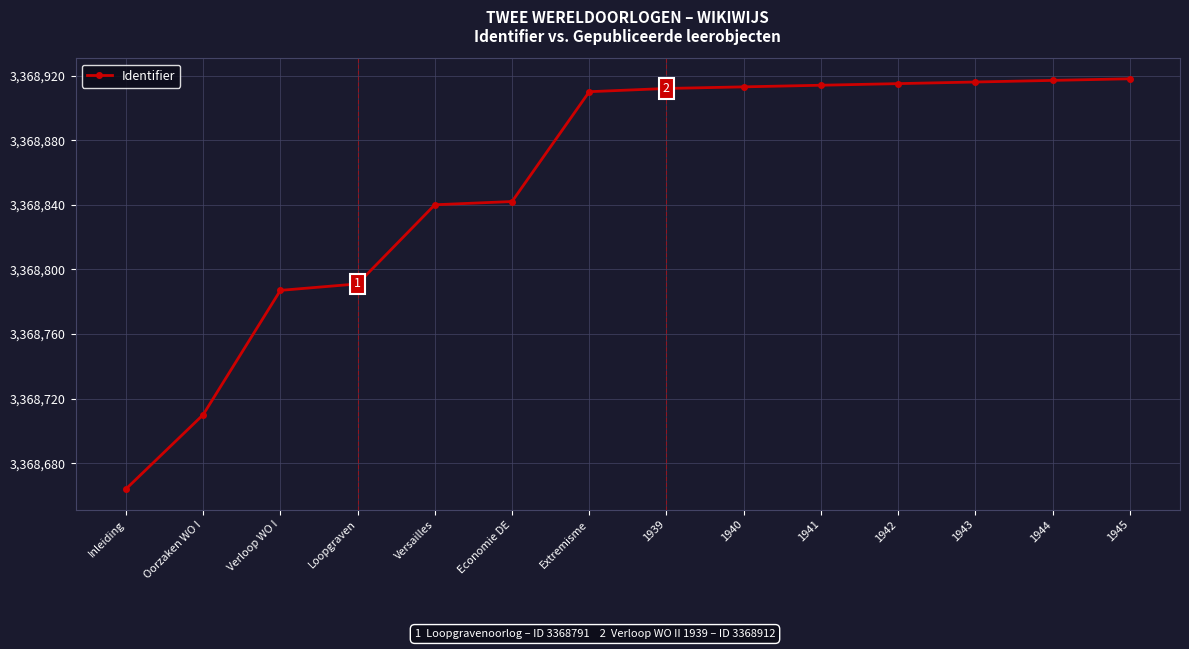

Approximately how many times larger is the value at 1945 compared to 1942?

1.0